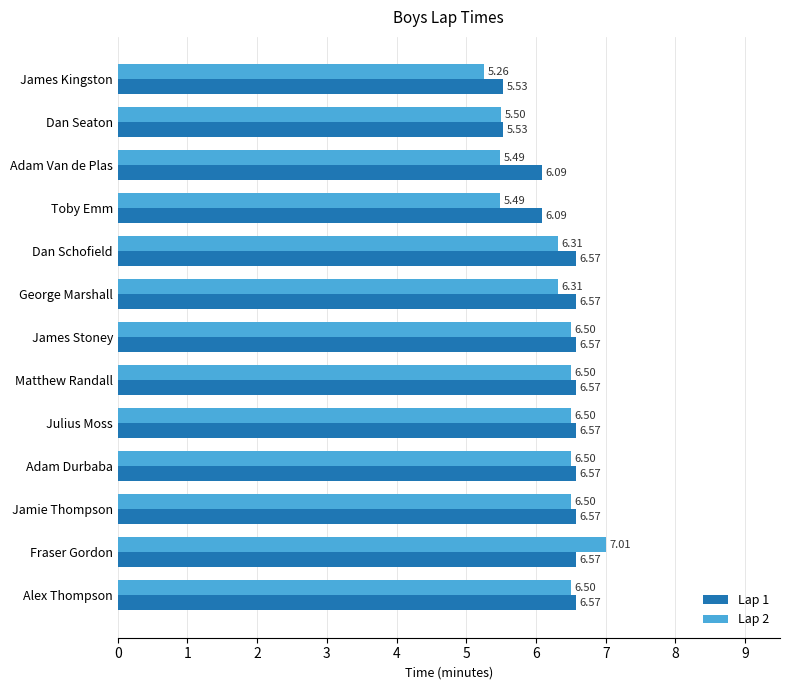

Which series has the widest spread of values?

Lap 2